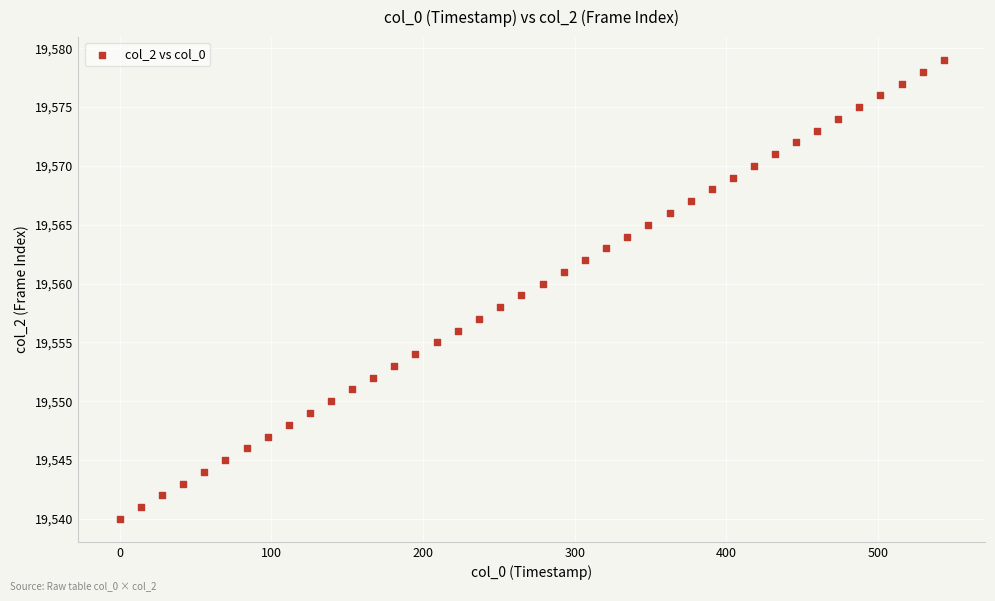

What is the range of Y values (max minus min)?

39